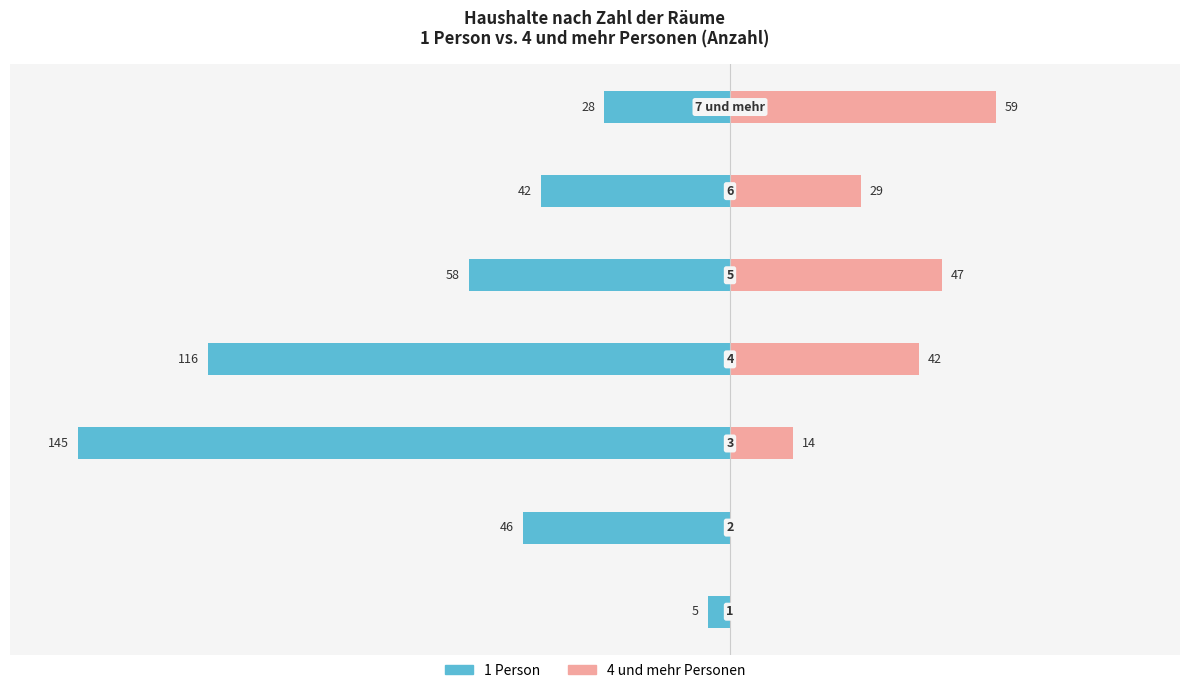

Count the 1 Person values in the range -116 to -28.

5